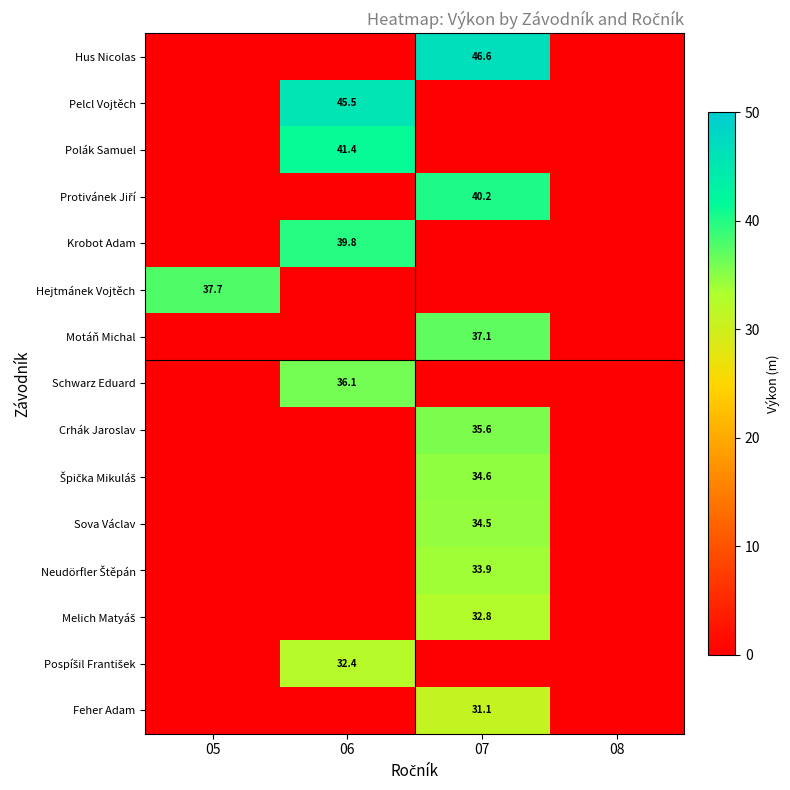

Between 08 and 07, which is larger?

07